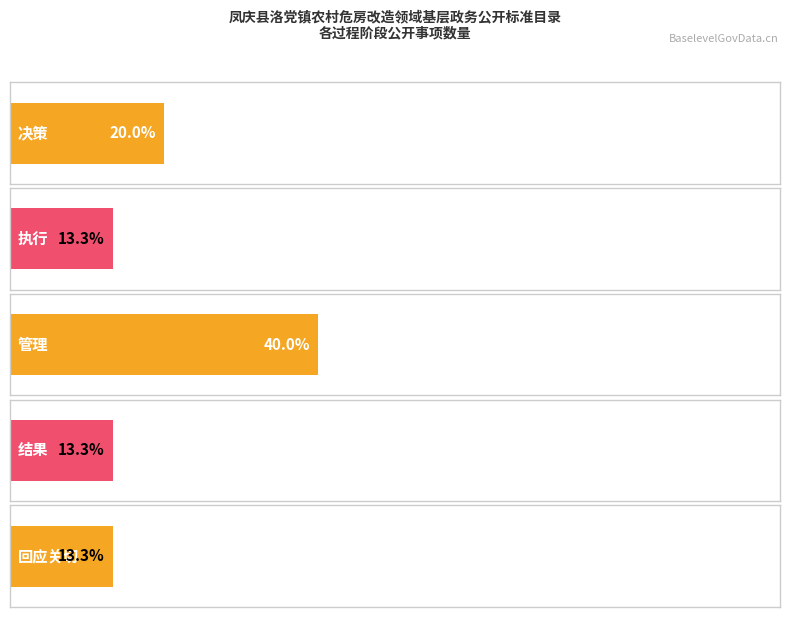

Rank the series at 决策 from lowest to highest value.

执行, 结果, 回应关切, 决策, 管理